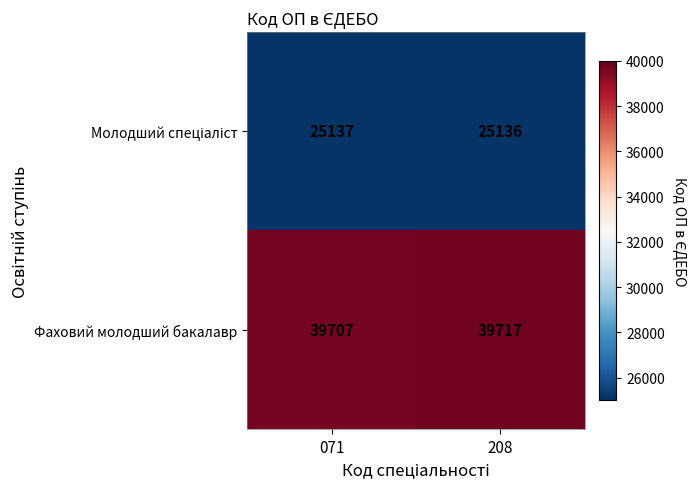

Is it true that Фаховий молодший бакалавр equals 39717 at 208?

True